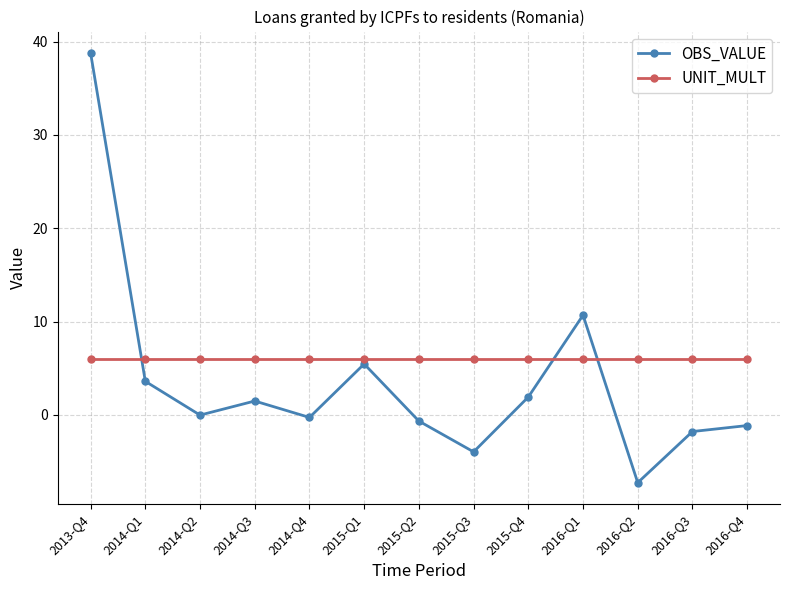

True or false: OBS_VALUE and UNIT_MULT intersect in this chart.

True